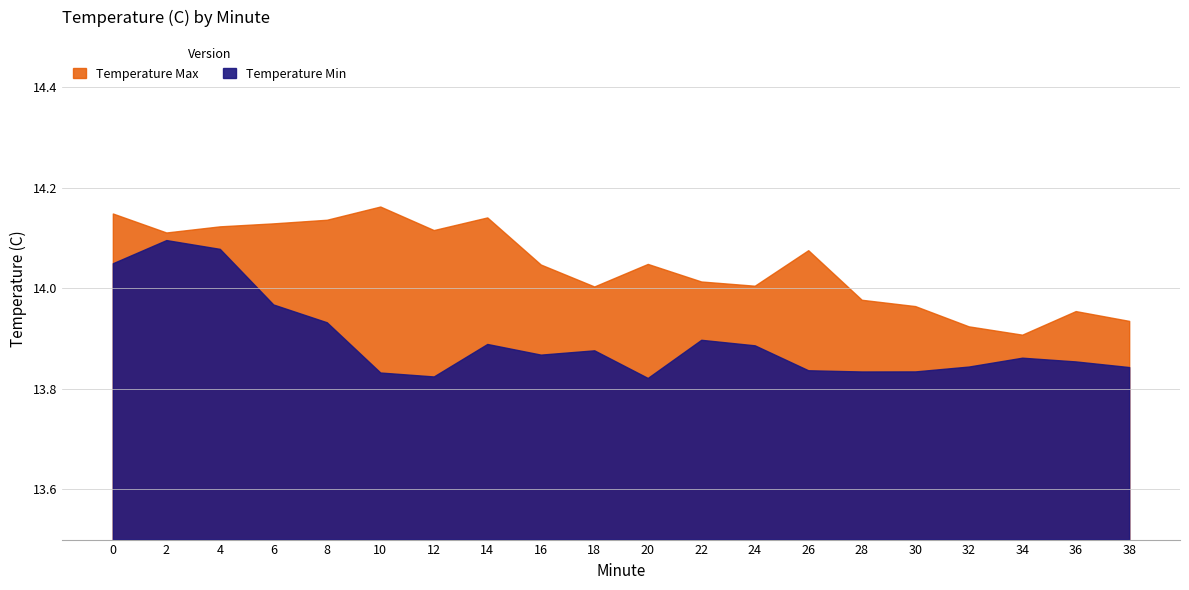

True or false: Temperature Max and Temperature Min cross at least once.

False